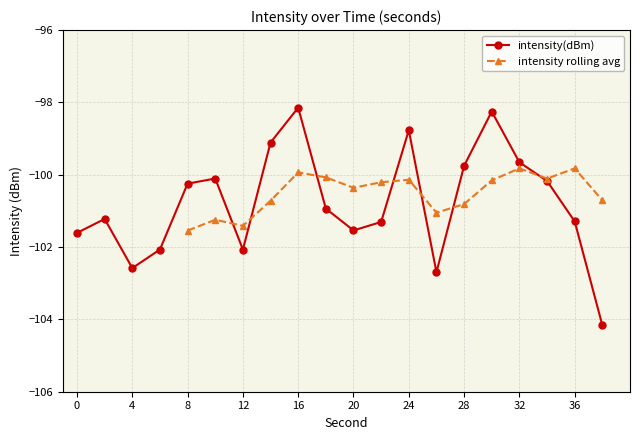

Rank the categories by value from lowest to highest.

38, 26, 4, 12, 6, 0, 20, 22, 36, 2, 18, 8, 34, 10, 28, 32, 14, 24, 30, 16